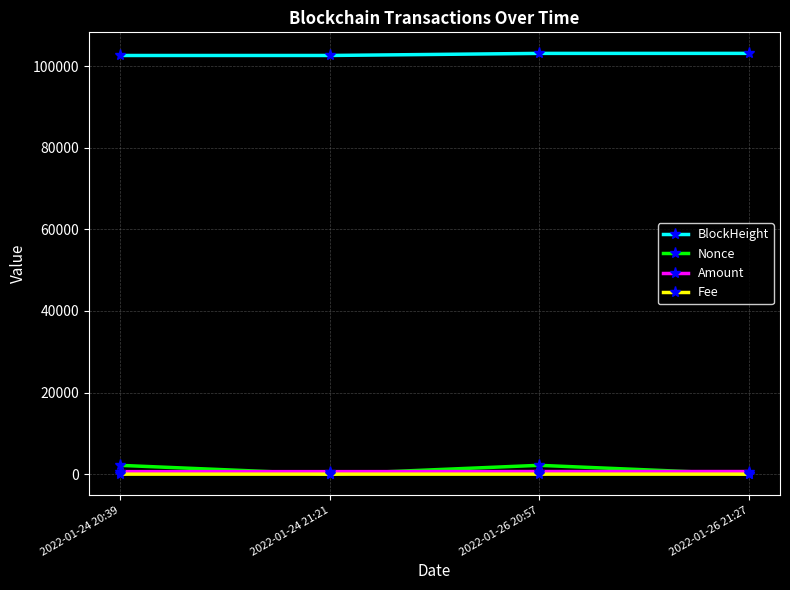

What is the label of the 1st point from the right?

2022-01-26 21:27